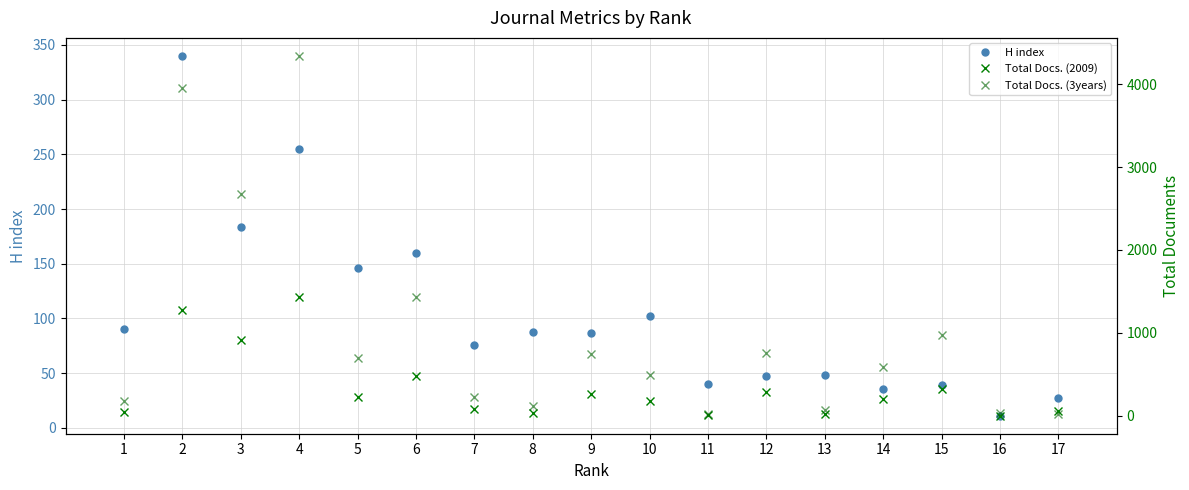

How many times do Total Docs. (2009) and H index cross each other?

9